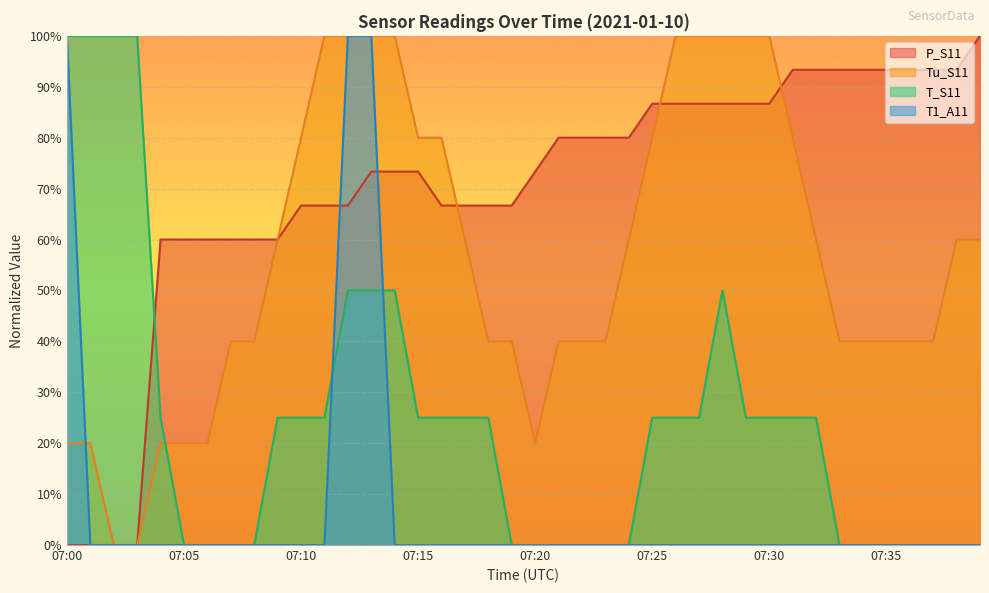

The value of P_S11 at 07:17 is 66.7. True or false?

True